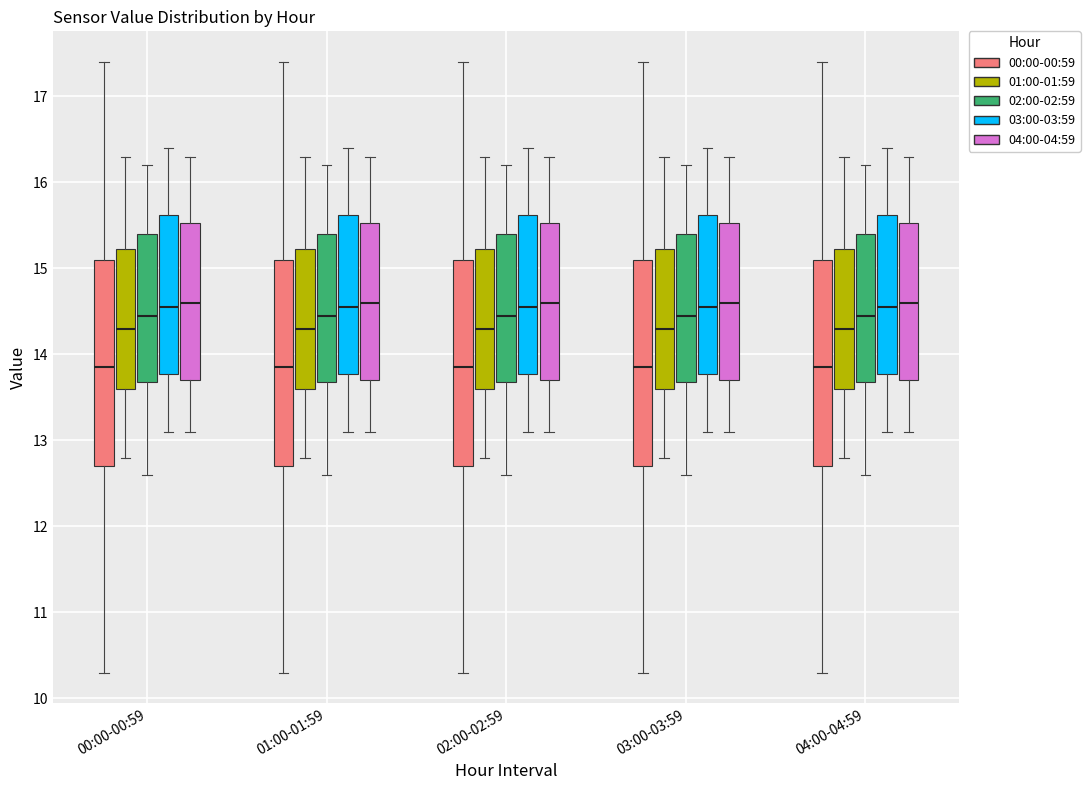

Reading left to right, transcribe this box plot: for each box, give where its median line is, the range the box spans, and where its two whiskers end, as read against the y-axis. The values are not printed on the chart, so give them approximately, as read against the axis.

00:00-00:59 (00:00-00:59): median 13.9, box 12.7 to 15.1, whiskers 10.3 to 17.4
00:00-00:59 (01:00-01:59): median 14.3, box 13.6 to 15.2, whiskers 12.8 to 16.3
00:00-00:59 (02:00-02:59): median 14.5, box 13.7 to 15.4, whiskers 12.6 to 16.2
00:00-00:59 (03:00-03:59): median 14.6, box 13.8 to 15.6, whiskers 13.1 to 16.4
00:00-00:59 (04:00-04:59): median 14.6, box 13.7 to 15.5, whiskers 13.1 to 16.3
01:00-01:59 (00:00-00:59): median 13.9, box 12.7 to 15.1, whiskers 10.3 to 17.4
01:00-01:59 (01:00-01:59): median 14.3, box 13.6 to 15.2, whiskers 12.8 to 16.3
01:00-01:59 (02:00-02:59): median 14.5, box 13.7 to 15.4, whiskers 12.6 to 16.2
01:00-01:59 (03:00-03:59): median 14.6, box 13.8 to 15.6, whiskers 13.1 to 16.4
01:00-01:59 (04:00-04:59): median 14.6, box 13.7 to 15.5, whiskers 13.1 to 16.3
02:00-02:59 (00:00-00:59): median 13.9, box 12.7 to 15.1, whiskers 10.3 to 17.4
02:00-02:59 (01:00-01:59): median 14.3, box 13.6 to 15.2, whiskers 12.8 to 16.3
02:00-02:59 (02:00-02:59): median 14.5, box 13.7 to 15.4, whiskers 12.6 to 16.2
02:00-02:59 (03:00-03:59): median 14.6, box 13.8 to 15.6, whiskers 13.1 to 16.4
02:00-02:59 (04:00-04:59): median 14.6, box 13.7 to 15.5, whiskers 13.1 to 16.3
03:00-03:59 (00:00-00:59): median 13.9, box 12.7 to 15.1, whiskers 10.3 to 17.4
03:00-03:59 (01:00-01:59): median 14.3, box 13.6 to 15.2, whiskers 12.8 to 16.3
03:00-03:59 (02:00-02:59): median 14.5, box 13.7 to 15.4, whiskers 12.6 to 16.2
03:00-03:59 (03:00-03:59): median 14.6, box 13.8 to 15.6, whiskers 13.1 to 16.4
03:00-03:59 (04:00-04:59): median 14.6, box 13.7 to 15.5, whiskers 13.1 to 16.3
04:00-04:59 (00:00-00:59): median 13.9, box 12.7 to 15.1, whiskers 10.3 to 17.4
04:00-04:59 (01:00-01:59): median 14.3, box 13.6 to 15.2, whiskers 12.8 to 16.3
04:00-04:59 (02:00-02:59): median 14.5, box 13.7 to 15.4, whiskers 12.6 to 16.2
04:00-04:59 (03:00-03:59): median 14.6, box 13.8 to 15.6, whiskers 13.1 to 16.4
04:00-04:59 (04:00-04:59): median 14.6, box 13.7 to 15.5, whiskers 13.1 to 16.3